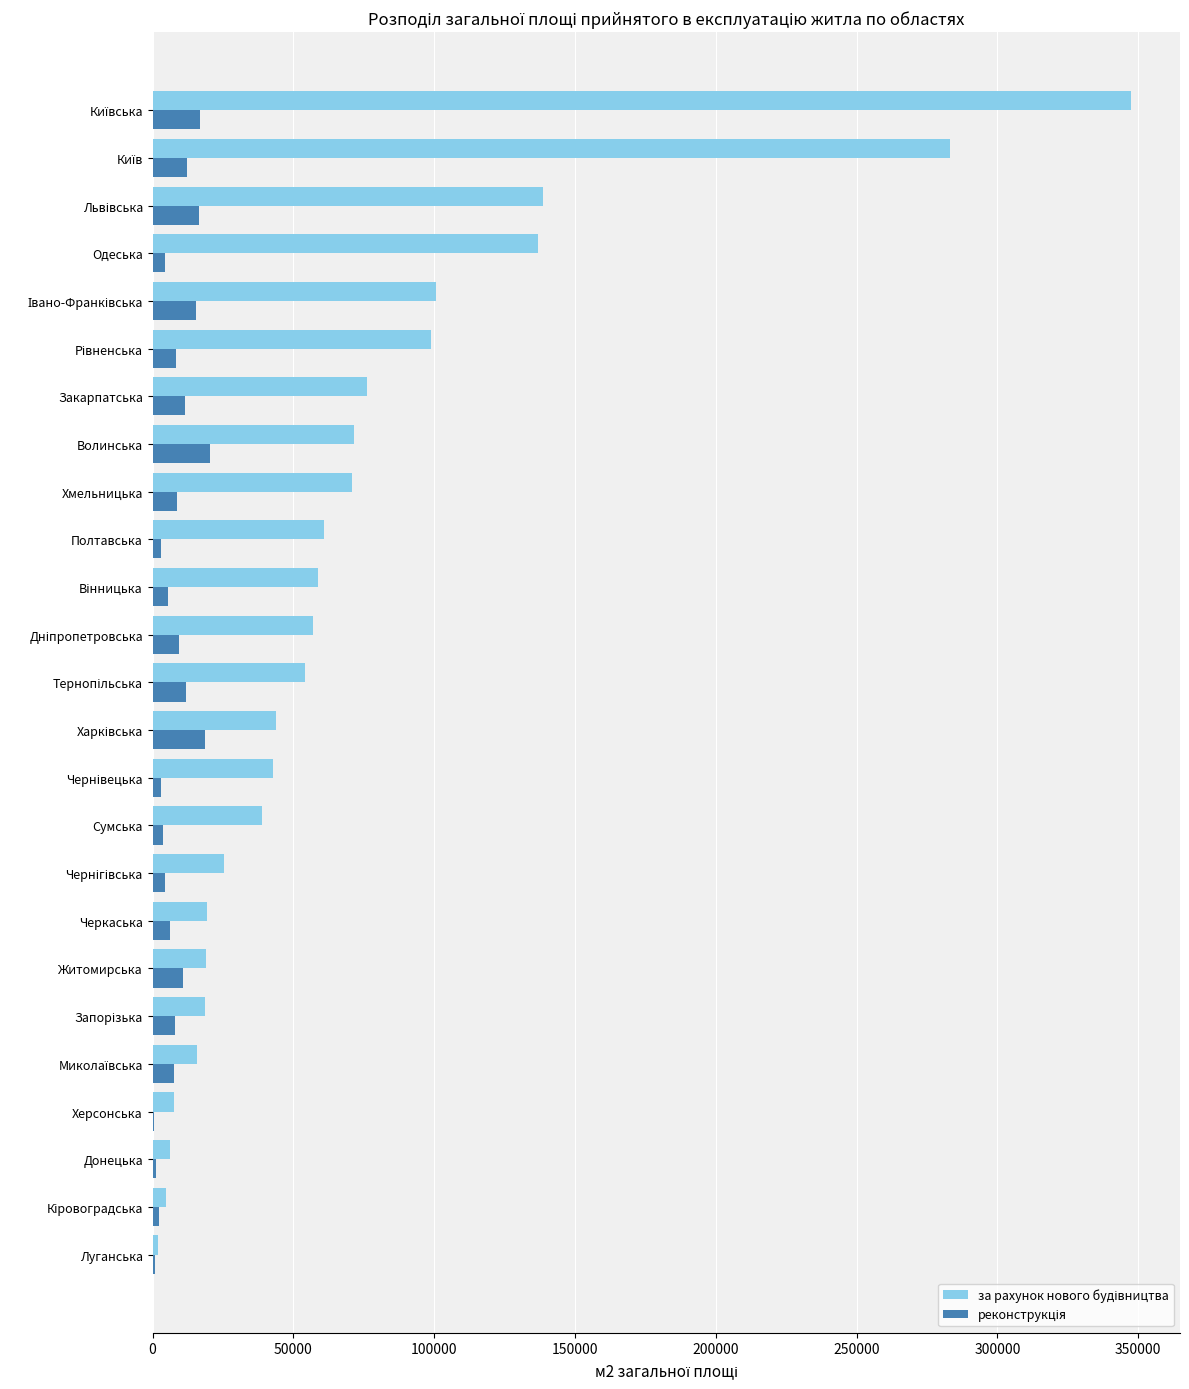

What is the greatest value displayed?

347484